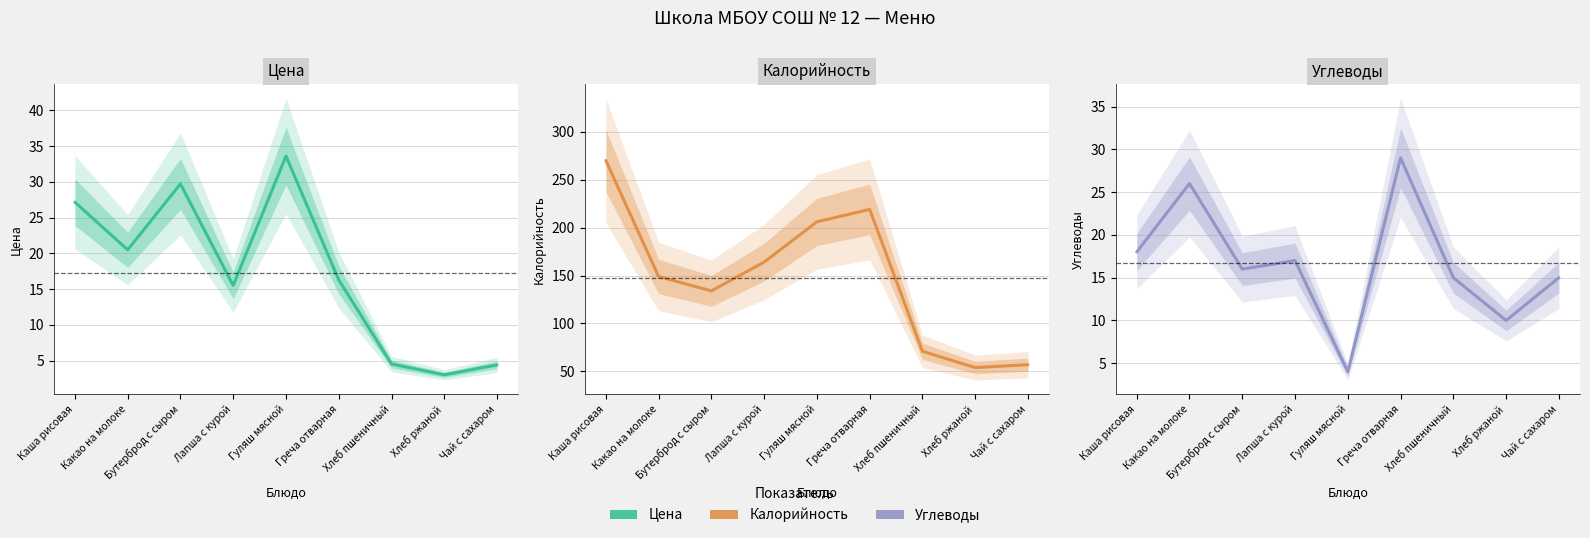

Does the chart display data point markers on the line(s)?

No